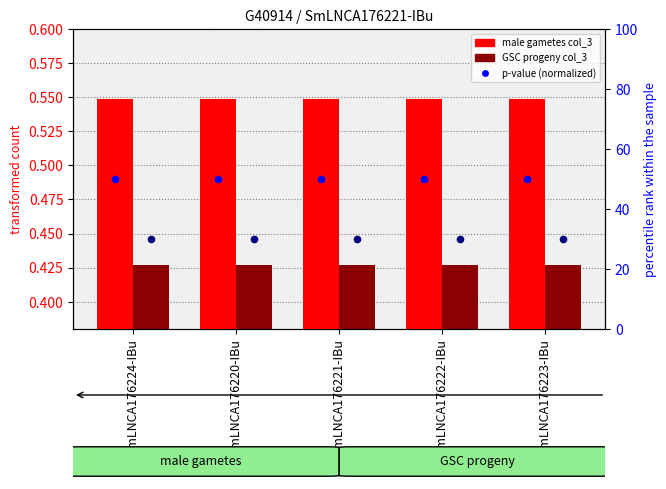

What is the total value across all series at SmLNCA176223-IBu?

81.0